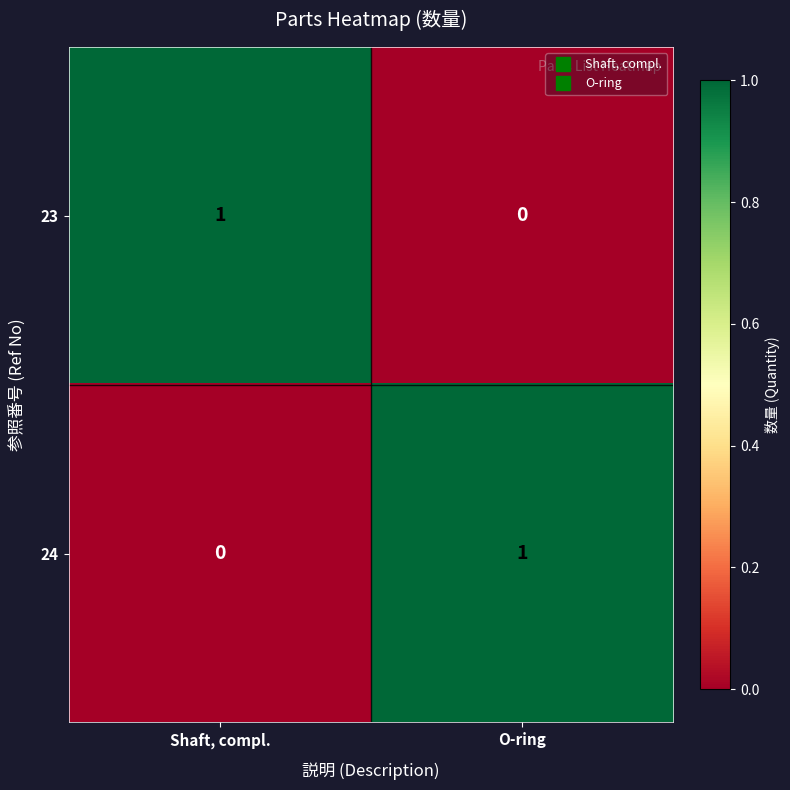

Rank the series at O-ring from lowest to highest value.

23, 24